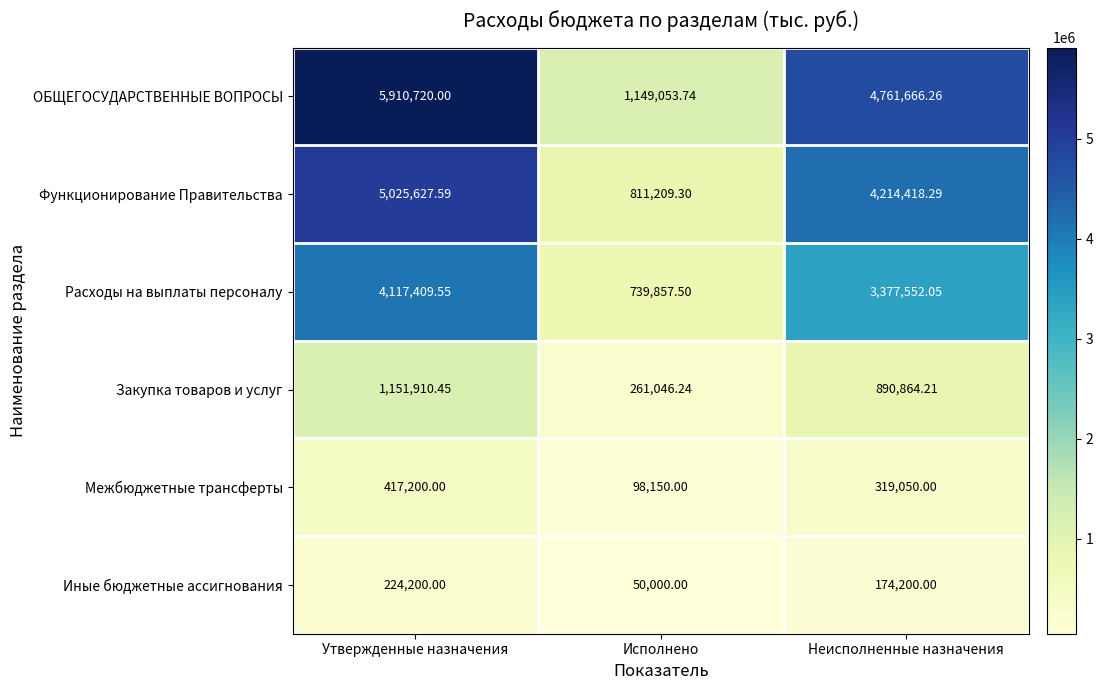

At how many categories does at least one series exceed 5896865?

1